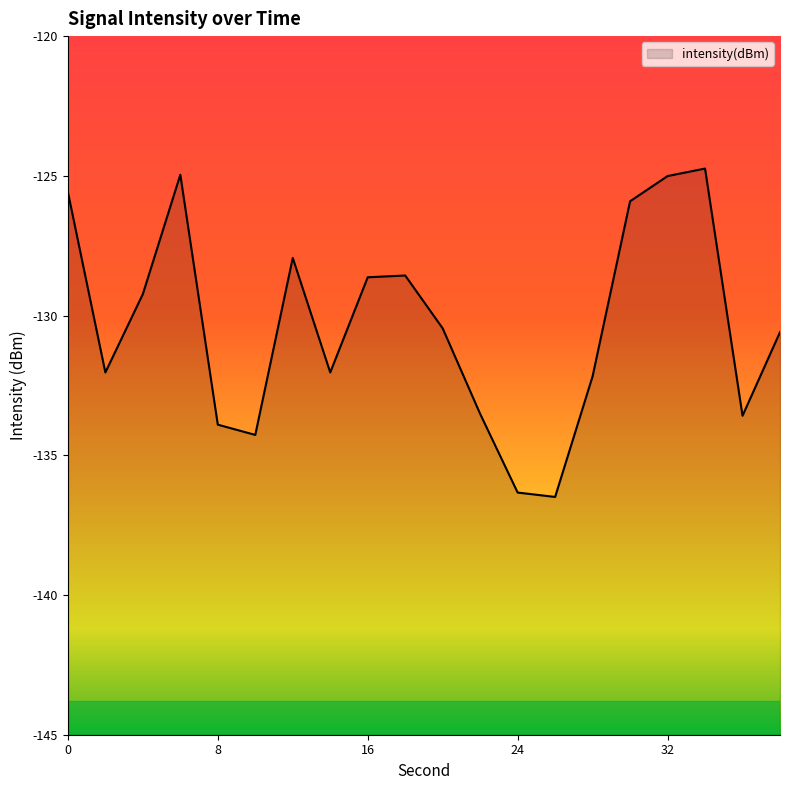

What is the change in value from 8 to 17?

+3.9